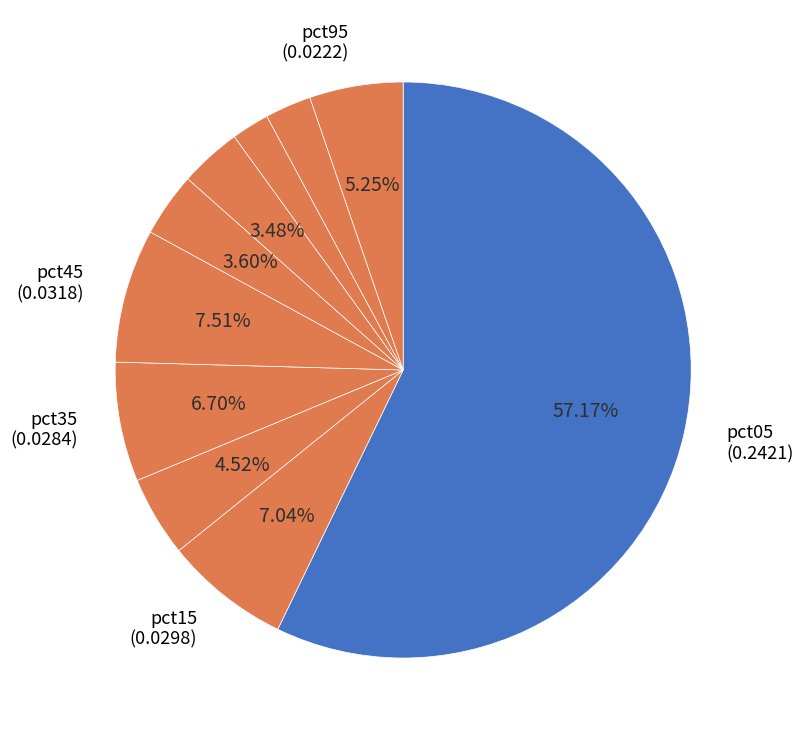

Rank the categories by value from highest to lowest.

pct05, pct45, pct15, pct35, pct95, pct25, pct55, pct65, pct85, pct75